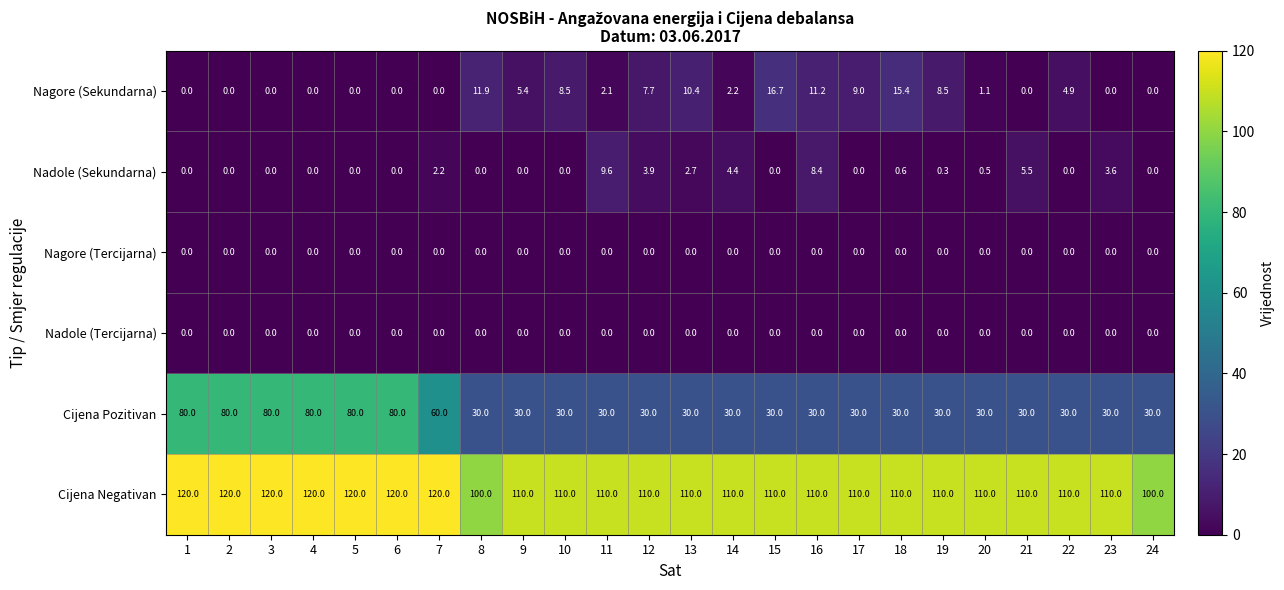

The value of Cijena Pozitivan at 15 is 14.1. True or false?

False